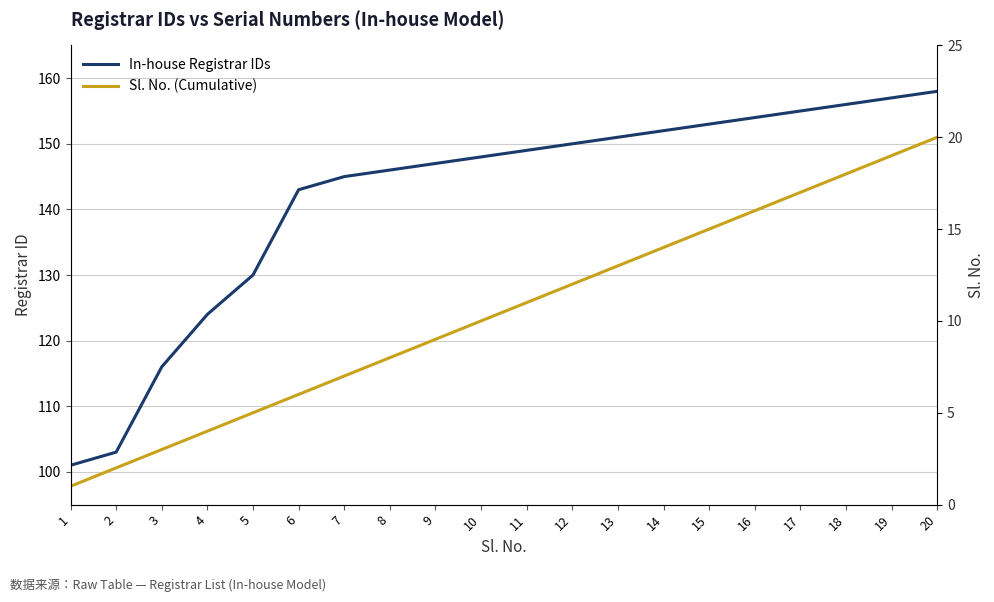

Where does the In-house Registrar IDs series first go above 149?

12